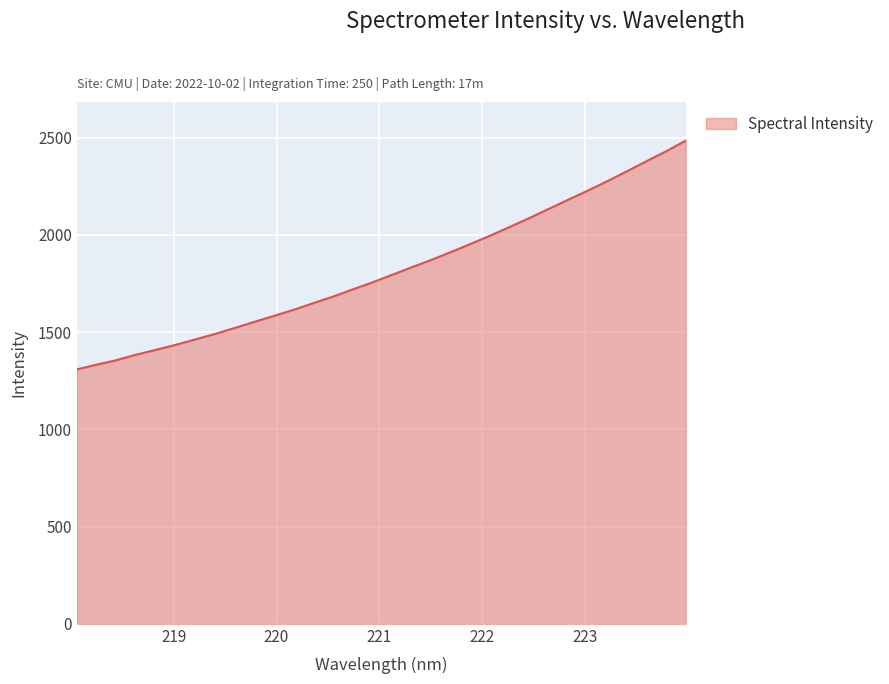

What is the maximum value shown in the chart?

2485.7